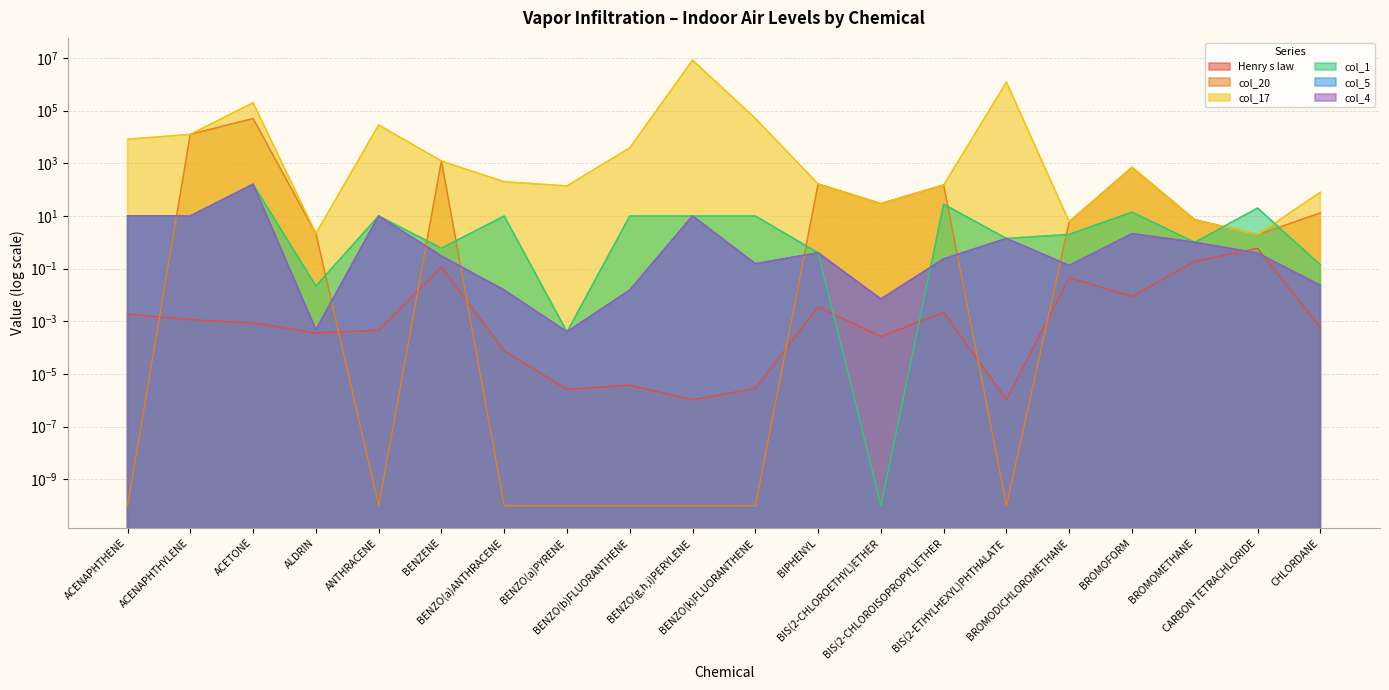

Reading right to left, transcribe all the data shown in this chart.

Henry s law: CHLORDANE=0.0	CARBON TETRACHLORIDE=0.6	BROMOMETHANE=0.2	BROMOFORM=0.0	BROMODICHLOROMETHANE=0.0	BIS(2-ETHYLHEXYL)PHTHALATE=0.0	BIS(2-CHLOROISOPROPYL)ETHER=0.0	BIS(2-CHLOROETHYL)ETHER=0.0	BIPHENYL=0.0	BENZO(k)FLUORANTHENE=0.0	BENZO(g,h,i)PERYLENE=0.0	BENZO(b)FLUORANTHENE=0.0	BENZO(a)PYRENE=0.0	BENZO(a)ANTHRACENE=0.0	BENZENE=0.1	ANTHRACENE=0.0	ALDRIN=0.0	ACETONE=0.0	ACENAPHTHYLENE=0.0	ACENAPHTHENE=0.0
col_20: CHLORDANE=13.0	CARBON TETRACHLORIDE=2.0	BROMOMETHANE=7.2	BROMOFORM=699.0	BROMODICHLOROMETHANE=6.0	BIS(2-ETHYLHEXYL)PHTHALATE=0.0	BIS(2-CHLOROISOPROPYL)ETHER=149.9	BIS(2-CHLOROETHYL)ETHER=29.4	BIPHENYL=163.4	BENZO(k)FLUORANTHENE=0.0	BENZO(g,h,i)PERYLENE=0.0	BENZO(b)FLUORANTHENE=0.0	BENZO(a)PYRENE=0.0	BENZO(a)ANTHRACENE=0.0	BENZENE=1218.2	ANTHRACENE=0.0	ALDRIN=2.1	ACETONE=50000.0	ACENAPHTHYLENE=12574.4	ACENAPHTHENE=0.0
col_17: CHLORDANE=79.4	CARBON TETRACHLORIDE=2.0	BROMOMETHANE=7.2	BROMOFORM=699.0	BROMODICHLOROMETHANE=6.0	BIS(2-ETHYLHEXYL)PHTHALATE=1205555.2	BIS(2-CHLOROISOPROPYL)ETHER=149.9	BIS(2-CHLOROETHYL)ETHER=29.4	BIPHENYL=163.4	BENZO(k)FLUORANTHENE=50632.9	BENZO(g,h,i)PERYLENE=8244263.0	BENZO(b)FLUORANTHENE=3885.3	BENZO(a)PYRENE=138.4	BENZO(a)ANTHRACENE=199.4	BENZENE=1218.2	ANTHRACENE=28605.6	ALDRIN=2.1	ACETONE=199647.2	ACENAPHTHYLENE=12574.4	ACENAPHTHENE=8219.8
col_1: CHLORDANE=0.1	CARBON TETRACHLORIDE=20.0	BROMOMETHANE=1.0	BROMOFORM=14.0	BROMODICHLOROMETHANE=2.0	BIS(2-ETHYLHEXYL)PHTHALATE=1.4	BIS(2-CHLOROISOPROPYL)ETHER=28.0	BIS(2-CHLOROETHYL)ETHER=0.0	BIPHENYL=0.4	BENZO(k)FLUORANTHENE=10.0	BENZO(g,h,i)PERYLENE=10.0	BENZO(b)FLUORANTHENE=10.0	BENZO(a)PYRENE=0.0	BENZO(a)ANTHRACENE=10.0	BENZENE=0.6	ANTHRACENE=10.0	ALDRIN=0.0	ACETONE=160.0	ACENAPHTHYLENE=10.0	ACENAPHTHENE=10.0
col_5: CHLORDANE=0.0	CARBON TETRACHLORIDE=0.4	BROMOMETHANE=1.0	BROMOFORM=2.1	BROMODICHLOROMETHANE=0.1	BIS(2-ETHYLHEXYL)PHTHALATE=1.4	BIS(2-CHLOROISOPROPYL)ETHER=0.2	BIS(2-CHLOROETHYL)ETHER=0.0	BIPHENYL=0.4	BENZO(k)FLUORANTHENE=0.2	BENZO(g,h,i)PERYLENE=10.0	BENZO(b)FLUORANTHENE=0.0	BENZO(a)PYRENE=0.0	BENZO(a)ANTHRACENE=0.0	BENZENE=0.3	ANTHRACENE=10.0	ALDRIN=0.0	ACETONE=160.0	ACENAPHTHYLENE=10.0	ACENAPHTHENE=10.0
col_4: CHLORDANE=0.0	CARBON TETRACHLORIDE=0.4	BROMOMETHANE=1.0	BROMOFORM=2.1	BROMODICHLOROMETHANE=0.1	BIS(2-ETHYLHEXYL)PHTHALATE=1.4	BIS(2-CHLOROISOPROPYL)ETHER=0.2	BIS(2-CHLOROETHYL)ETHER=0.0	BIPHENYL=0.4	BENZO(k)FLUORANTHENE=0.2	BENZO(g,h,i)PERYLENE=10.0	BENZO(b)FLUORANTHENE=0.0	BENZO(a)PYRENE=0.0	BENZO(a)ANTHRACENE=0.0	BENZENE=0.3	ANTHRACENE=10.0	ALDRIN=0.0	ACETONE=160.0	ACENAPHTHYLENE=10.0	ACENAPHTHENE=10.0